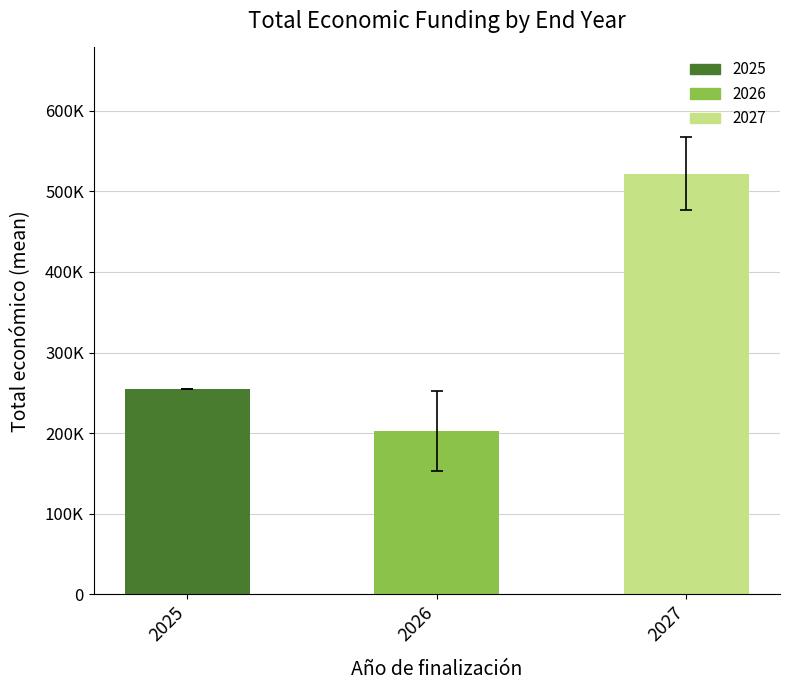

What value does the data have at 2025?

254993.0